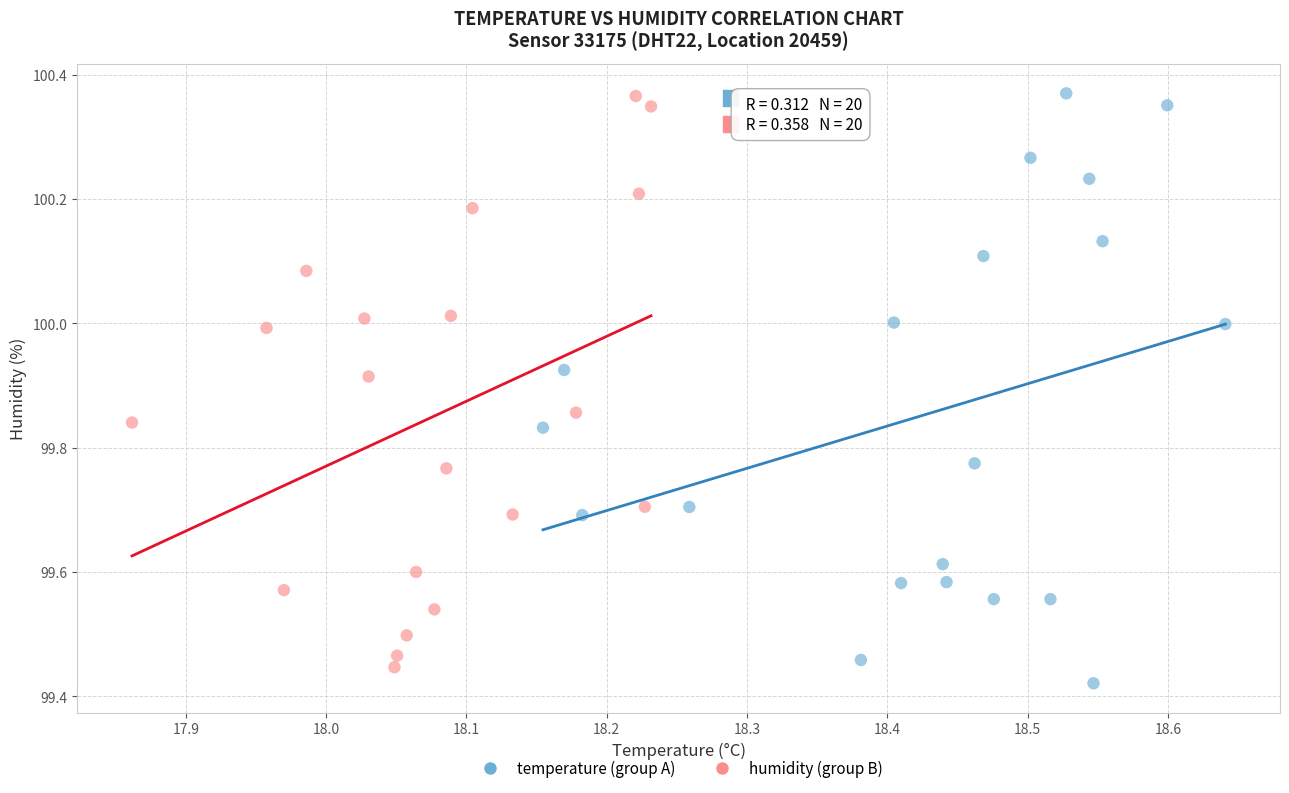

What are all the series names shown in the legend?

temperature (group A), humidity (group B)